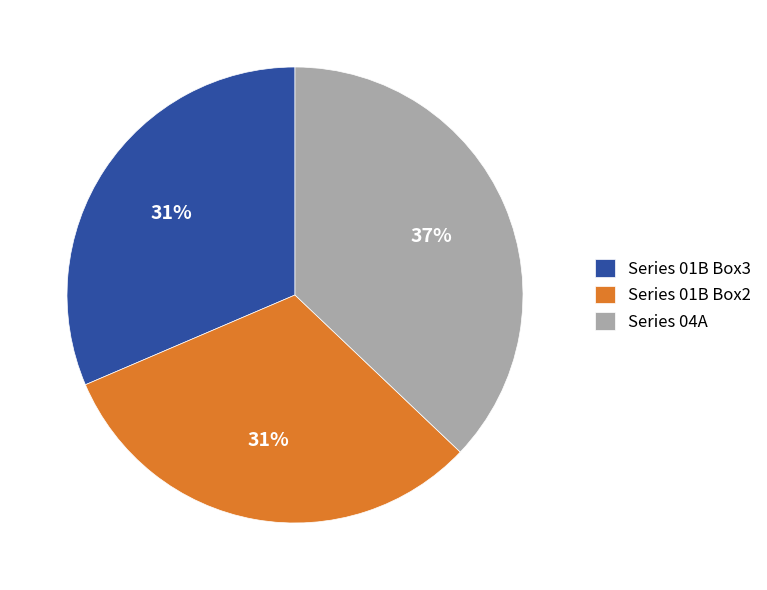

Count the number of slices in the pie.

3